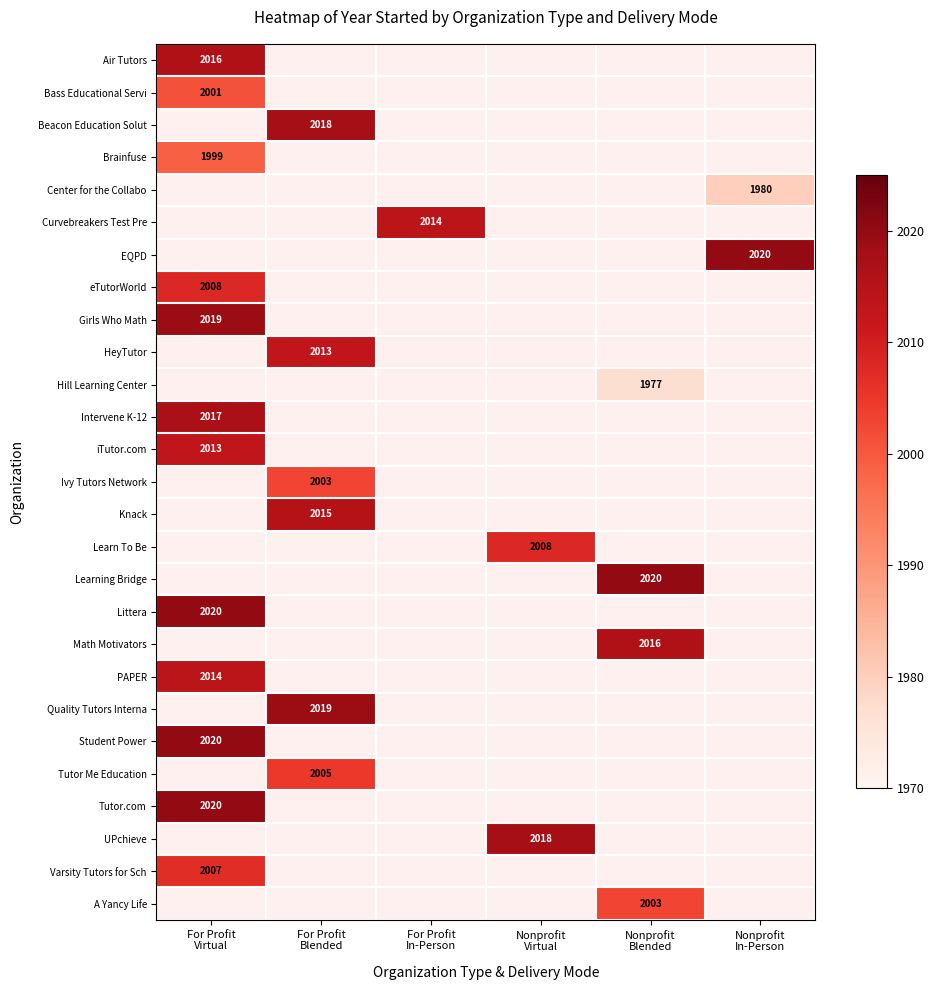

Count the number of categories in the chart.

6